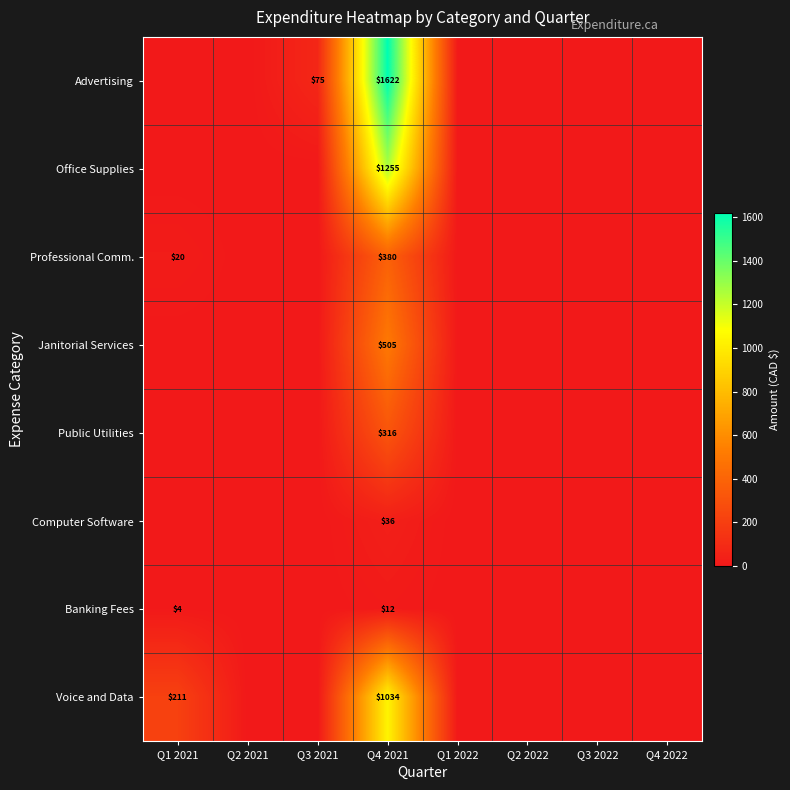

At how many categories does at least one series exceed 1121?

1